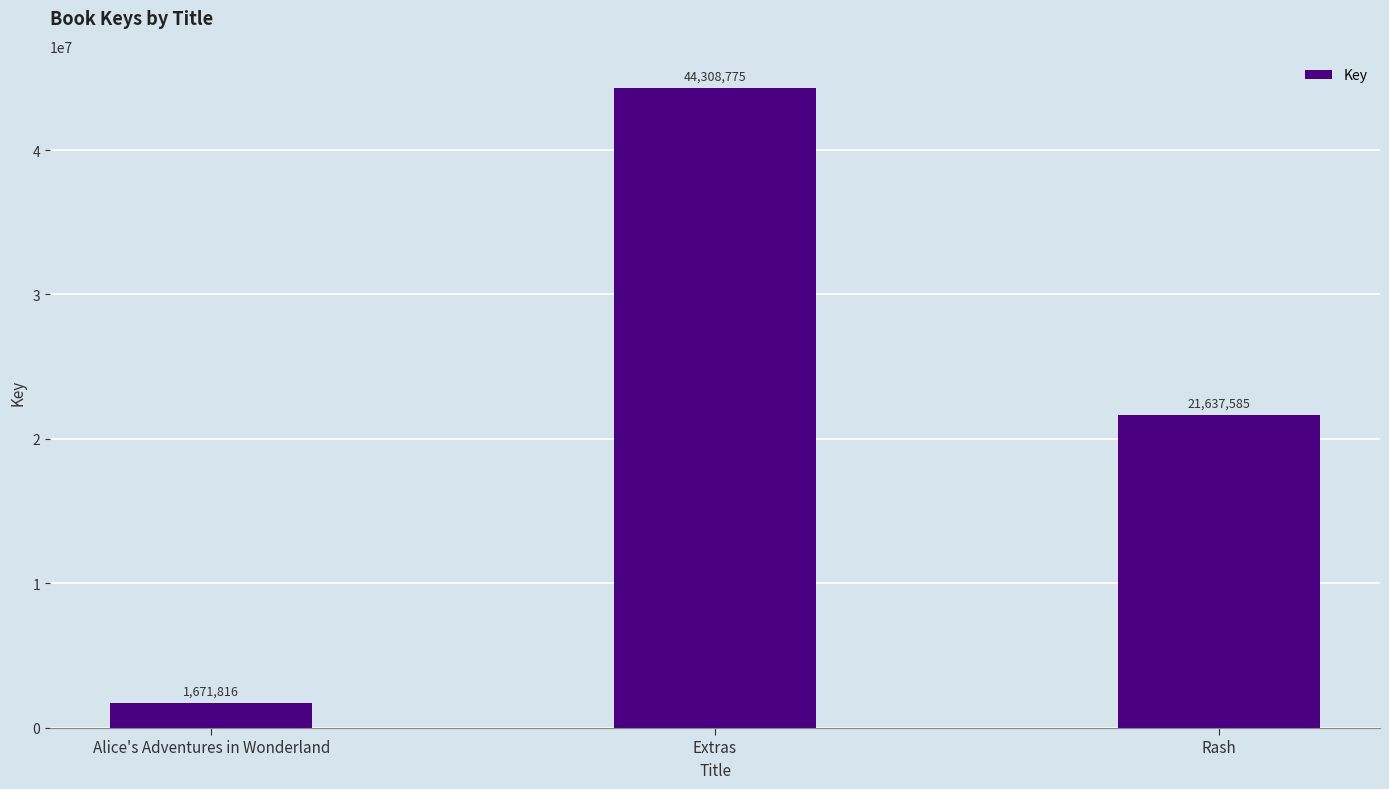

At which label does the data first exceed 21637585?

Extras